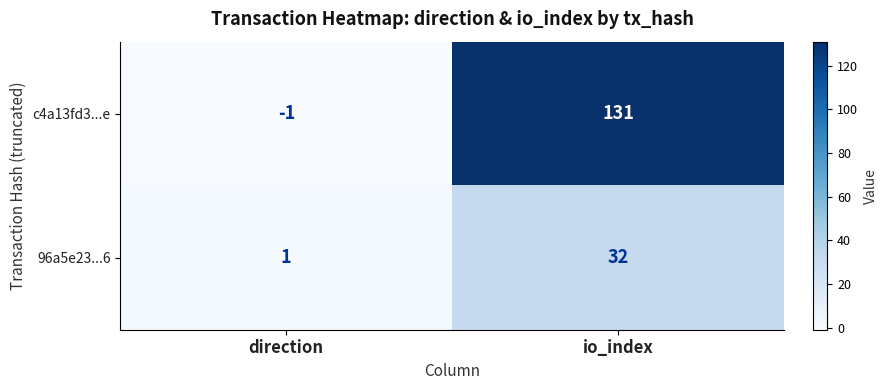

Which label corresponds to the largest value in the chart?

io_index